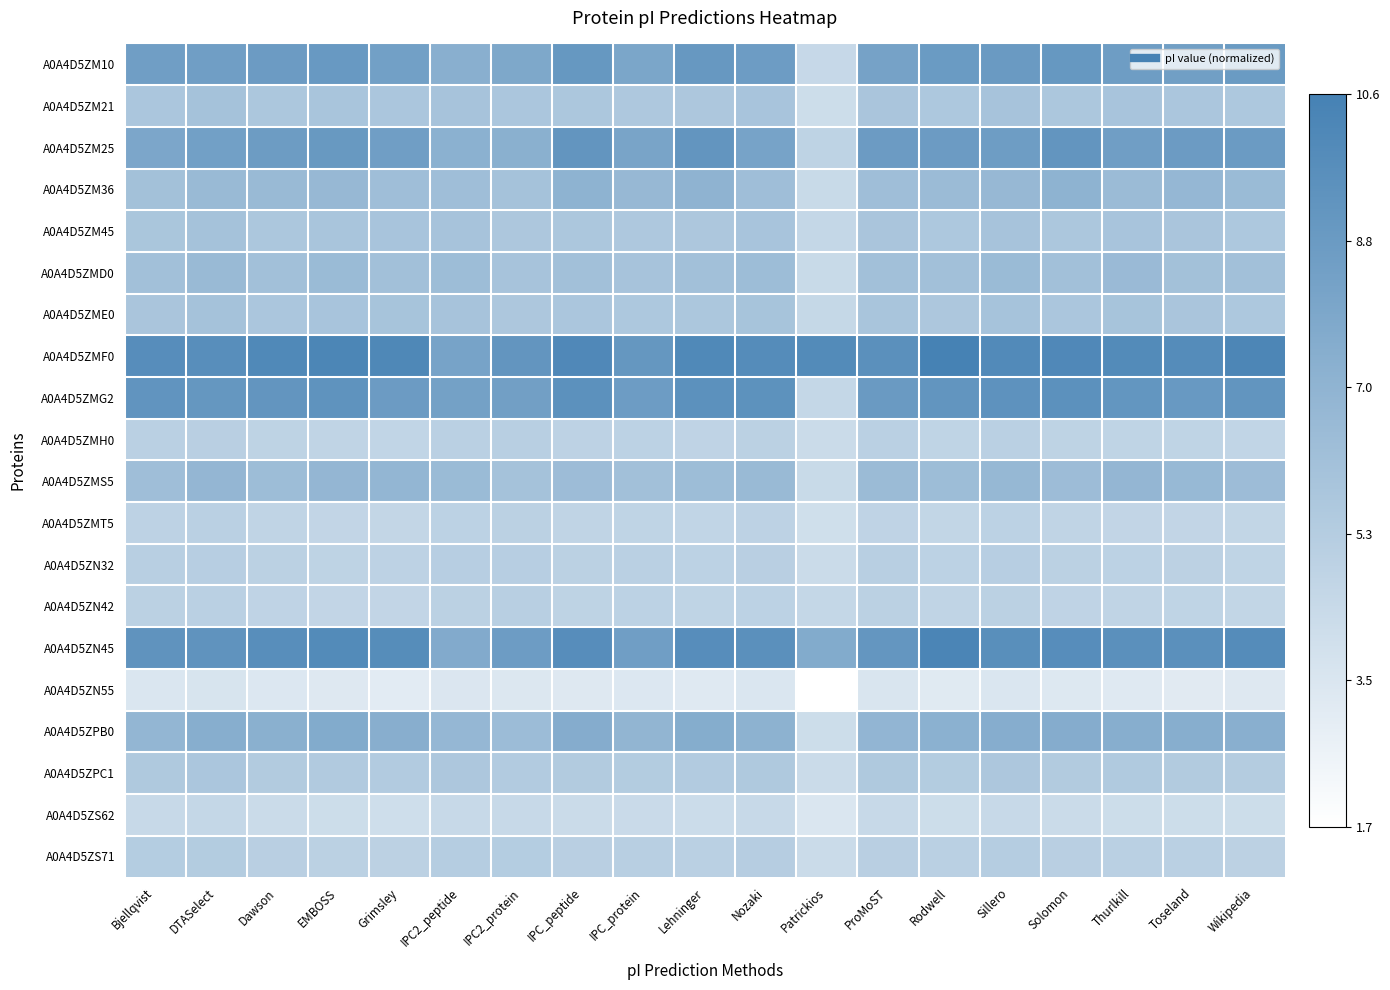

At which category is the sum across all series the highest?

Sillero